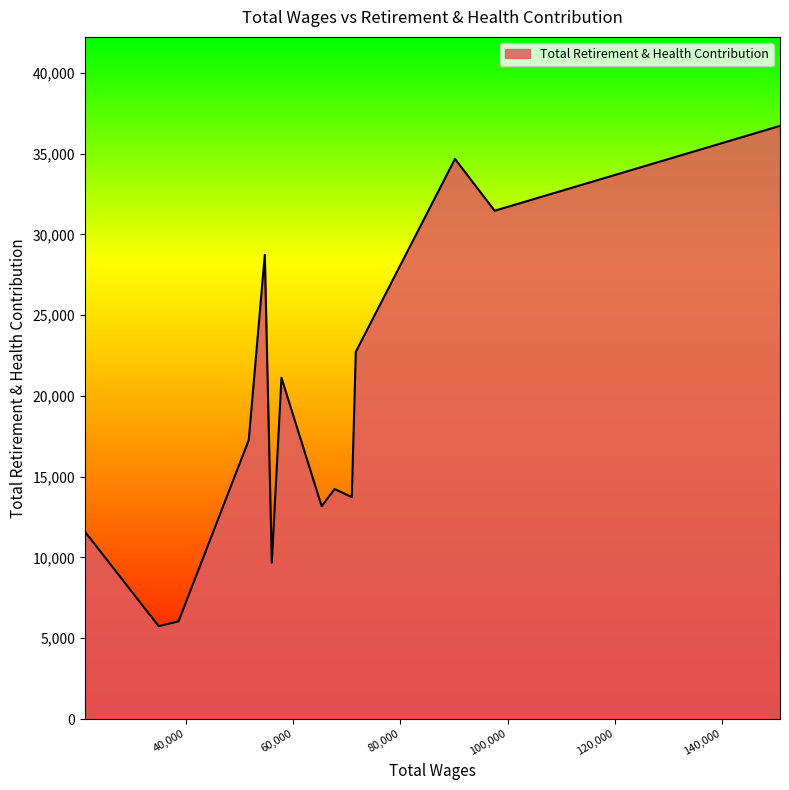

What is the smallest value displayed?

5747